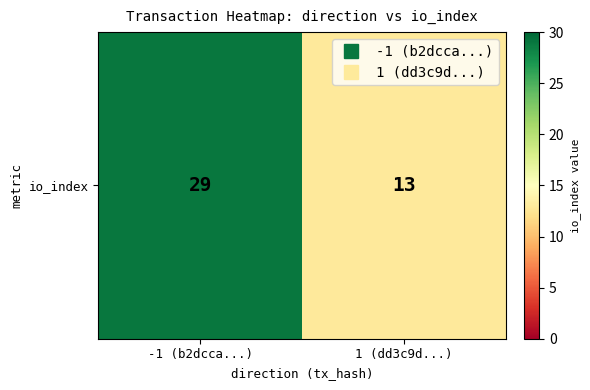

What is the change in value from -1 (b2dcca...) to 1 (dd3c9d...)?

-16